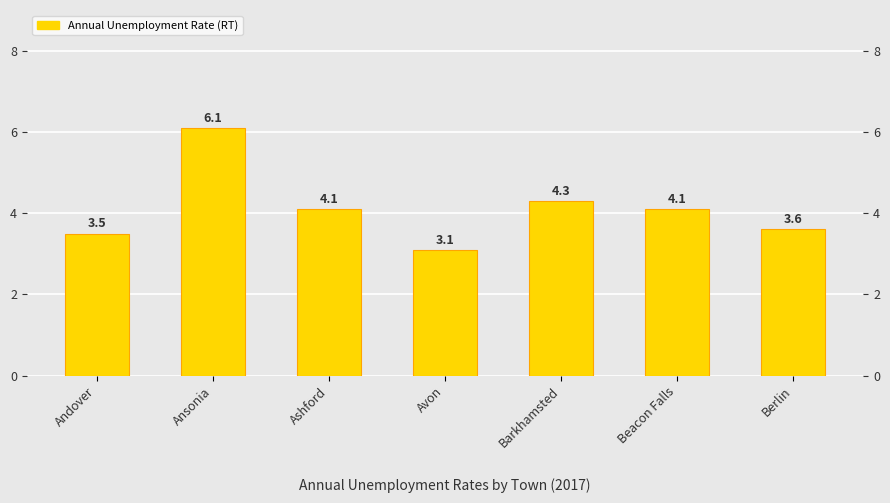

List the labels in order of value, largest first.

Ansonia, Barkhamsted, Ashford, Beacon Falls, Berlin, Andover, Avon